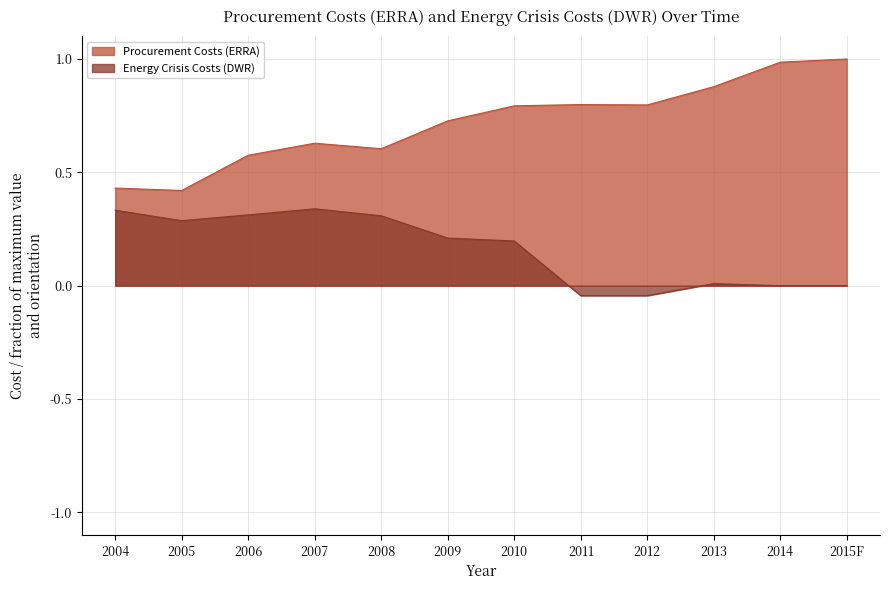

True or false: Procurement Costs (ERRA) and Energy Crisis Costs (DWR) intersect in this chart.

False